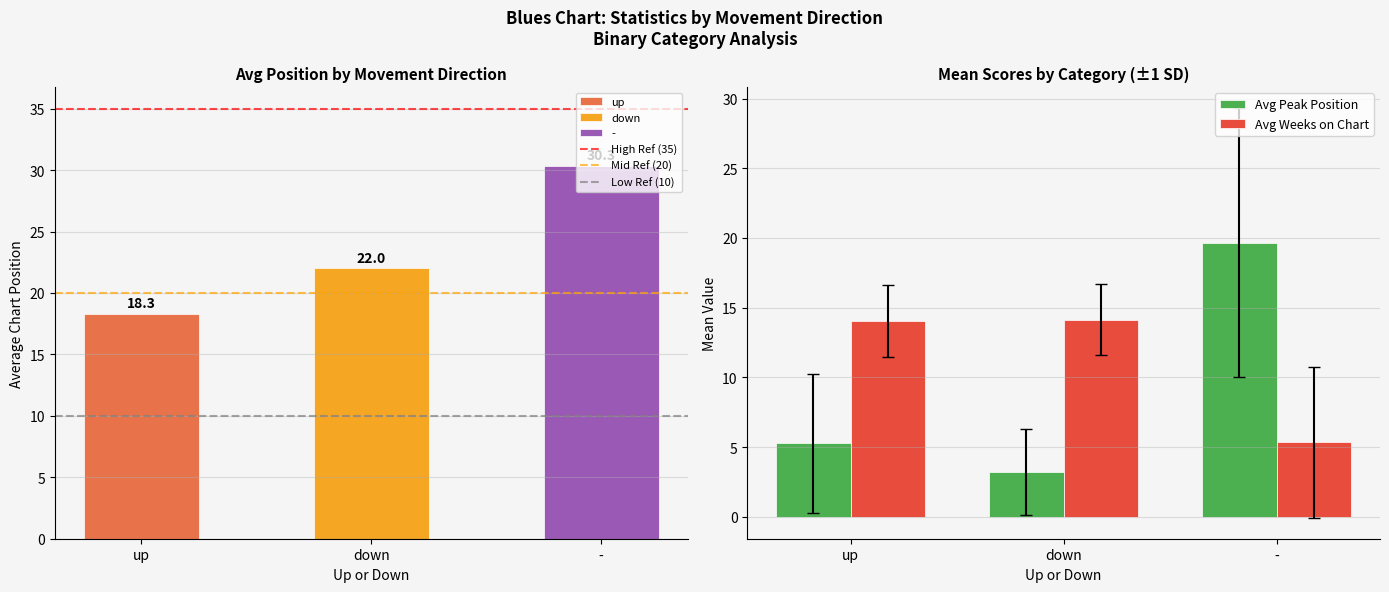

What is the value of the Avg Peak Position bar at the 2nd from the left?

3.2